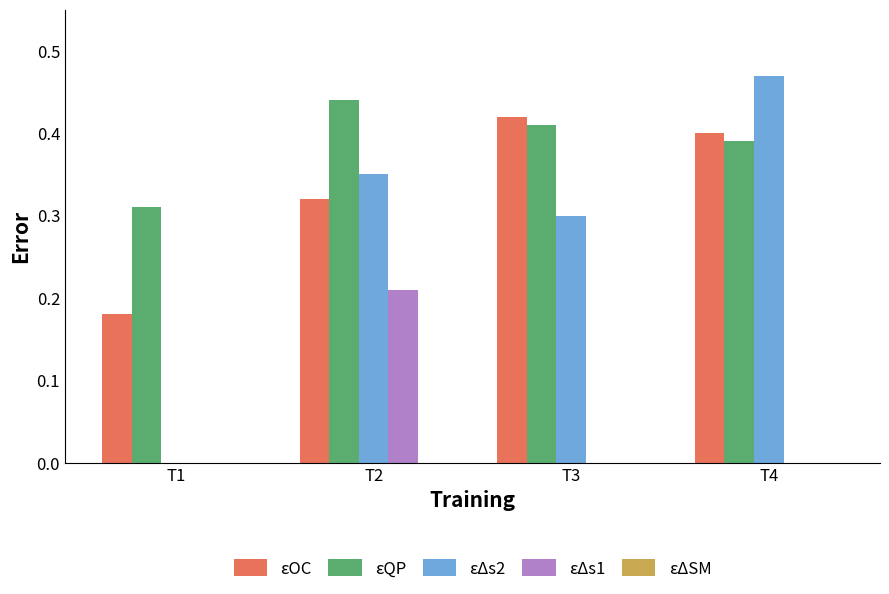

What is the total value across all series at T3?

1.1